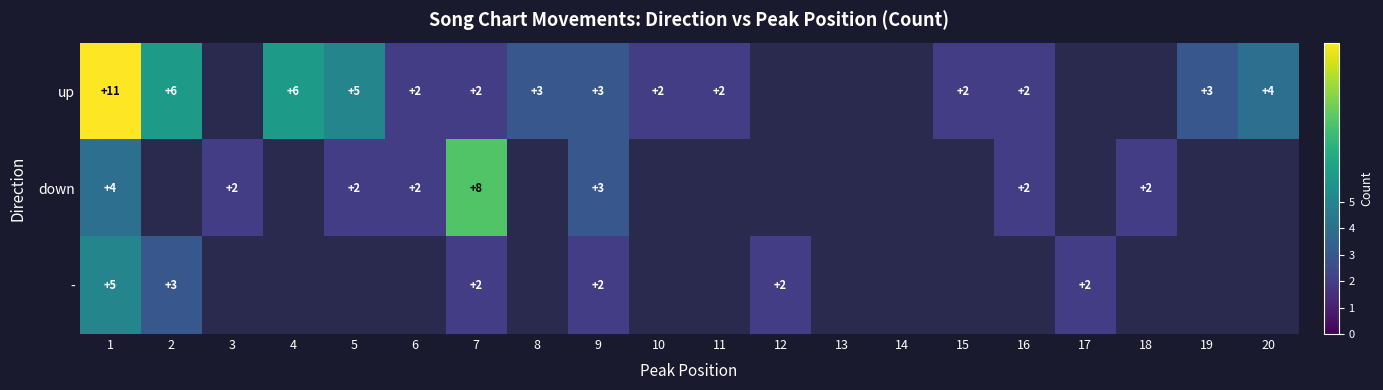

What is the total value across all series at 1?

20